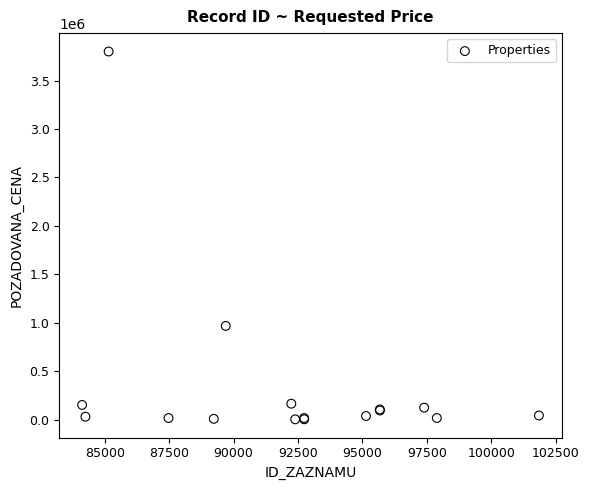

What Y value in the scatter plot is closest to 1902291?

969000